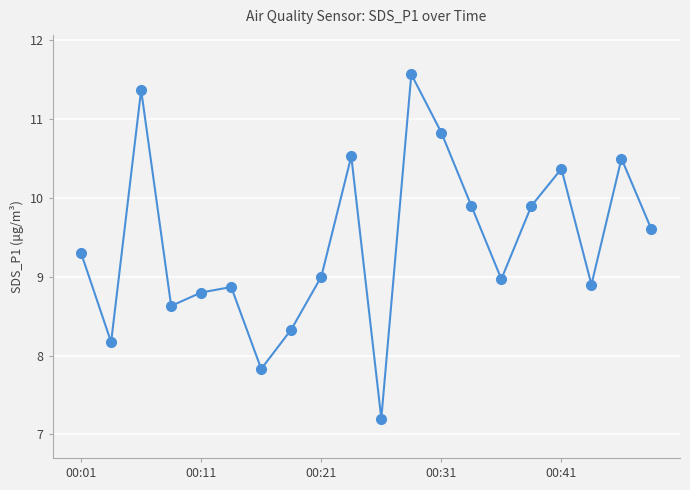

Count the number of data series in this chart.

1